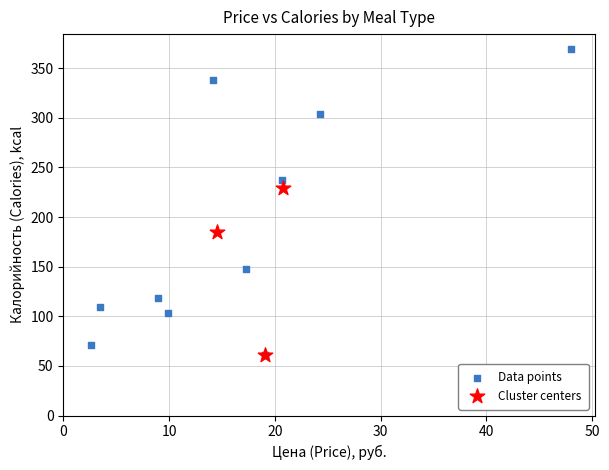

Which series has the largest Y range (max minus min)?

Data points